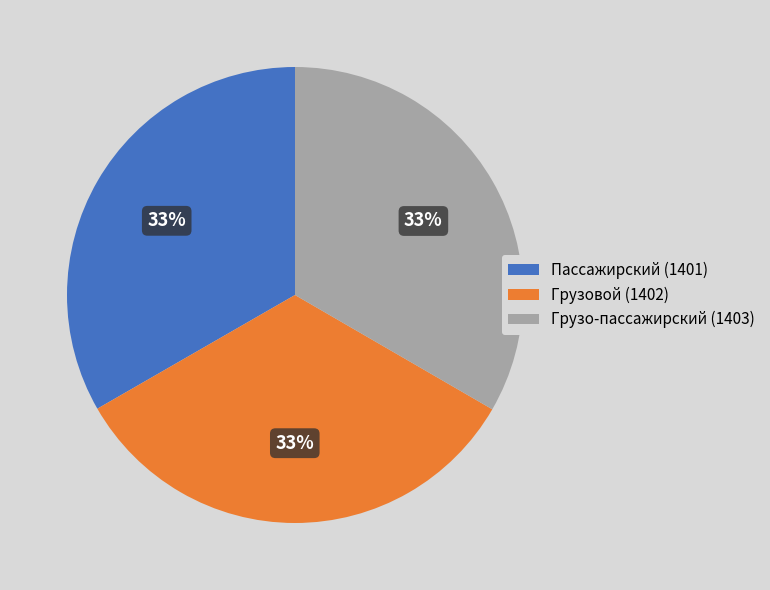

To the nearest percent, what is the combined percentage of Грузовой and Пассажирский?

67%